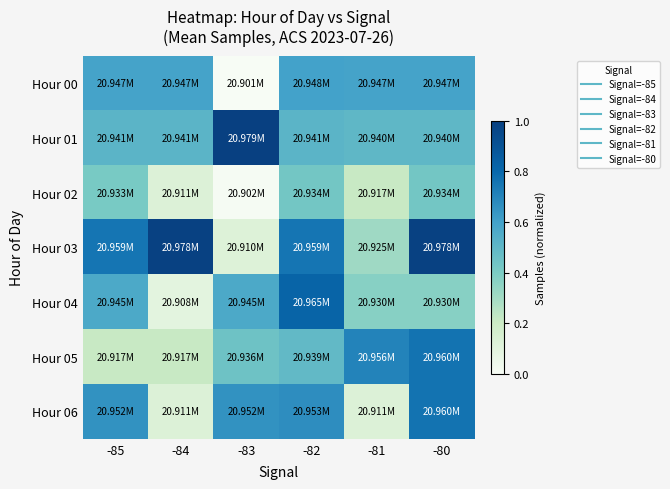

Reading right to left, what are all the values shown in this chart?

Hour 00: -80=0.6	-81=0.6	-82=0.6	-83=0.0	-84=0.6	-85=0.6
Hour 01: -80=0.5	-81=0.5	-82=0.5	-83=1.0	-84=0.5	-85=0.5
Hour 02: -80=0.4	-81=0.2	-82=0.4	-83=0.0	-84=0.1	-85=0.4
Hour 03: -80=1.0	-81=0.3	-82=0.8	-83=0.1	-84=1.0	-85=0.8
Hour 04: -80=0.4	-81=0.4	-82=0.8	-83=0.6	-84=0.1	-85=0.6
Hour 05: -80=0.8	-81=0.7	-82=0.5	-83=0.4	-84=0.2	-85=0.2
Hour 06: -80=0.8	-81=0.1	-82=0.7	-83=0.7	-84=0.1	-85=0.7